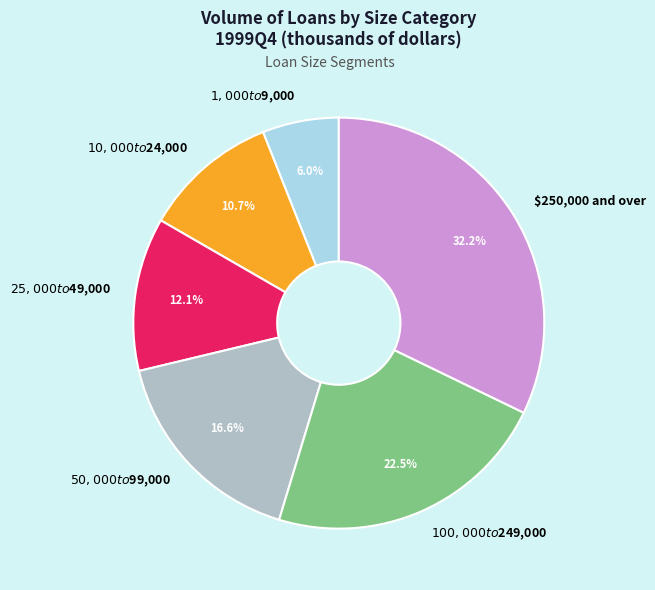

Count the number of slices in the pie.

6